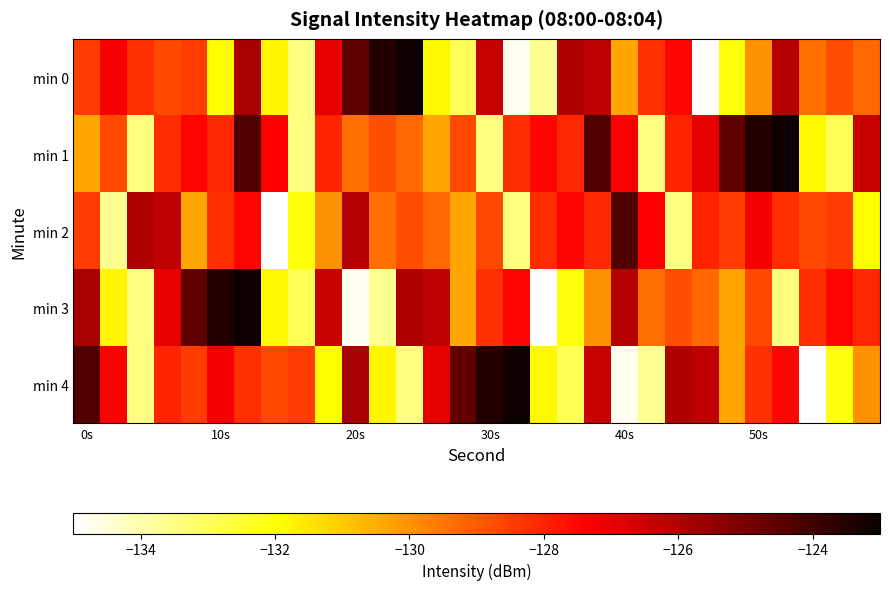

Reading left to right, what are all the values shown in this chart?

min 0: -128.4	-127.2	-128.2	-128.7	-128.4	-132.0	-125.8	-131.8	-133.5	-126.9	-124.6	-123.4	-123.1	-131.8	-133.0	-126.4	-134.8	-133.7	-126.0	-126.2	-130.4	-128.3	-127.5	-135.0	-132.1	-130.0	-126.1	-129.4	-128.8	-129.2
min 1: -130.4	-128.7	-133.4	-128.2	-127.5	-128.1	-124.3	-127.4	-133.5	-128.0	-129.4	-128.8	-129.2	-130.4	-128.7	-133.4	-128.2	-127.5	-128.1	-124.3	-127.4	-133.5	-128.0	-126.9	-124.6	-123.4	-123.1	-131.8	-133.0	-126.4
min 2: -128.4	-133.7	-126.0	-126.2	-130.4	-128.3	-127.5	-135.0	-132.1	-130.0	-126.1	-129.4	-128.8	-129.2	-130.4	-128.7	-133.4	-128.2	-127.5	-128.1	-124.3	-127.4	-133.5	-128.0	-128.4	-127.2	-128.2	-128.7	-128.4	-132.0
min 3: -125.8	-131.8	-133.5	-126.9	-124.6	-123.4	-123.1	-131.8	-133.0	-126.4	-134.8	-133.7	-126.0	-126.2	-130.4	-128.3	-127.5	-135.0	-132.1	-130.0	-126.1	-129.4	-128.8	-129.2	-130.4	-128.7	-133.4	-128.2	-127.5	-128.1
min 4: -124.3	-127.4	-133.5	-128.0	-128.4	-127.2	-128.2	-128.7	-128.4	-132.0	-125.8	-131.8	-133.5	-126.9	-124.6	-123.4	-123.1	-131.8	-133.0	-126.4	-134.8	-133.7	-126.0	-126.2	-130.4	-128.3	-127.5	-135.0	-132.1	-130.0